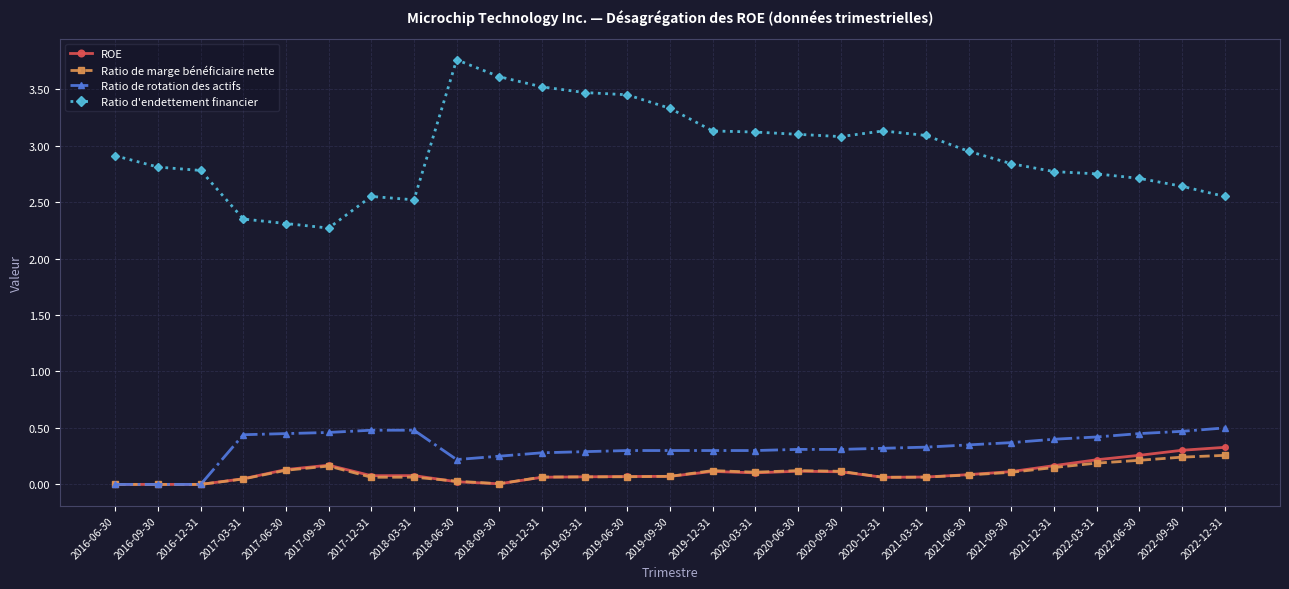

The value of Ratio de rotation des actifs at 2019-09-30 is 0.5. True or false?

False